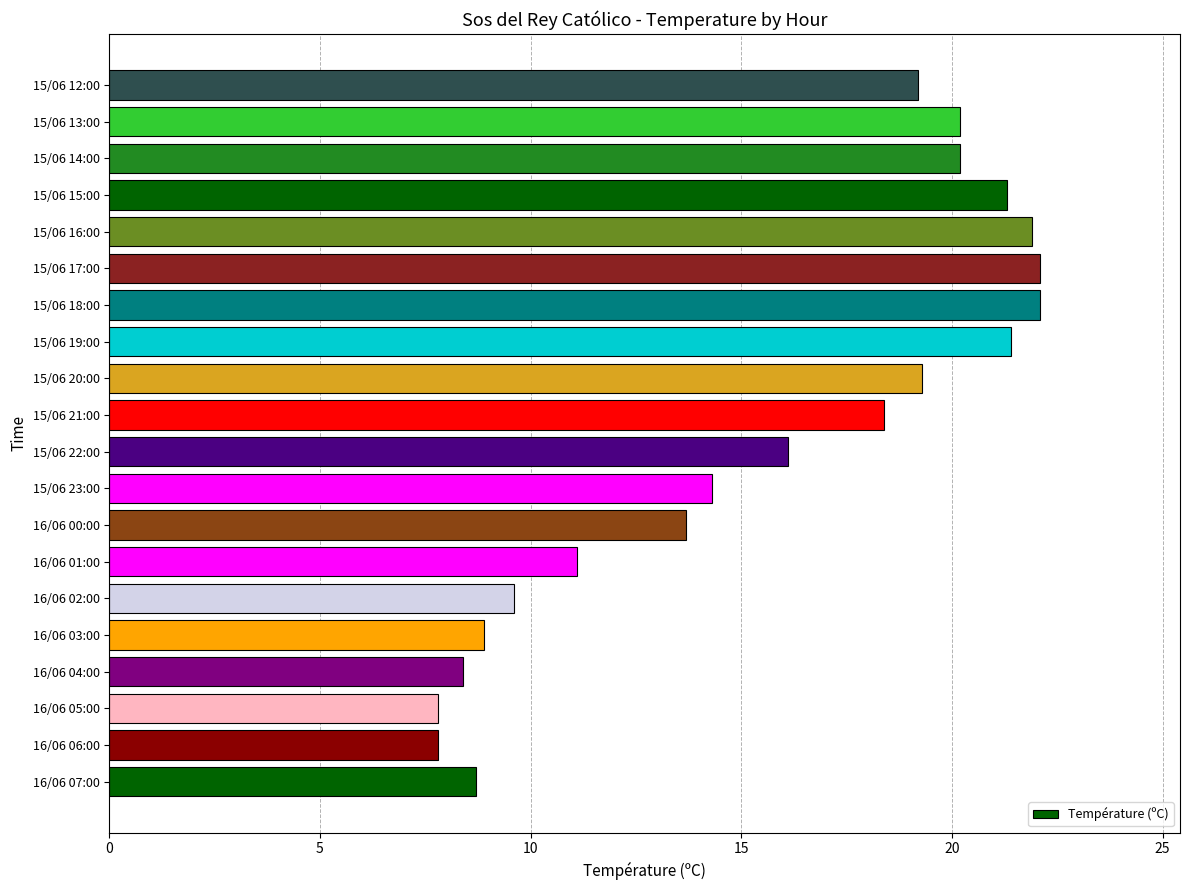

What is the average value?

15.6